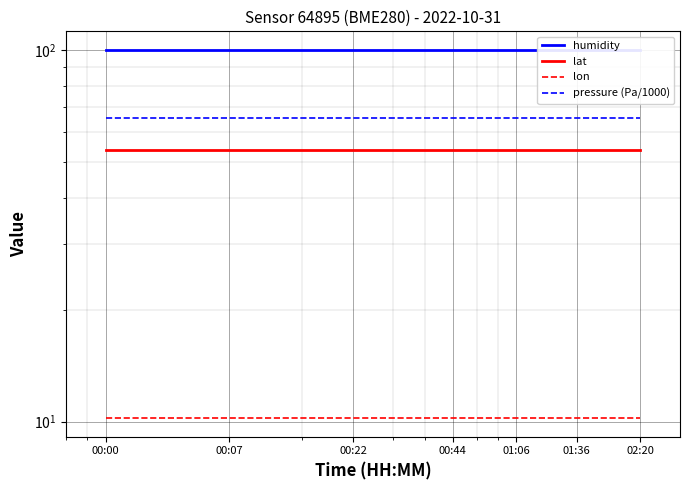

At which label does humidity reach its minimum?

00:00